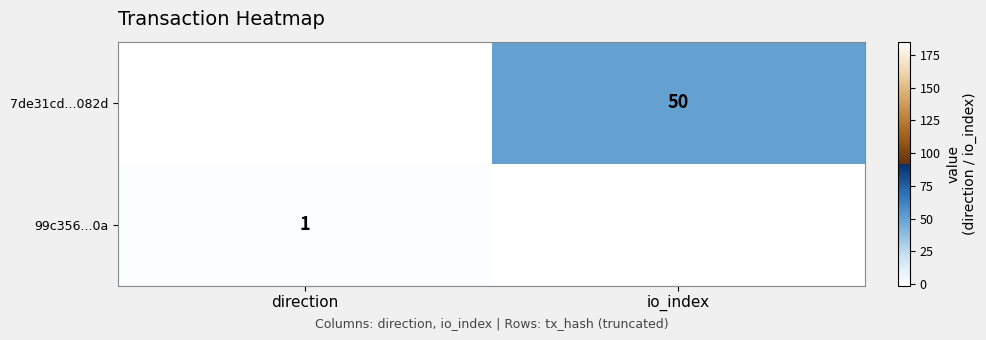

What is the difference between the maximum and minimum values in the 99c356...0a series?

184